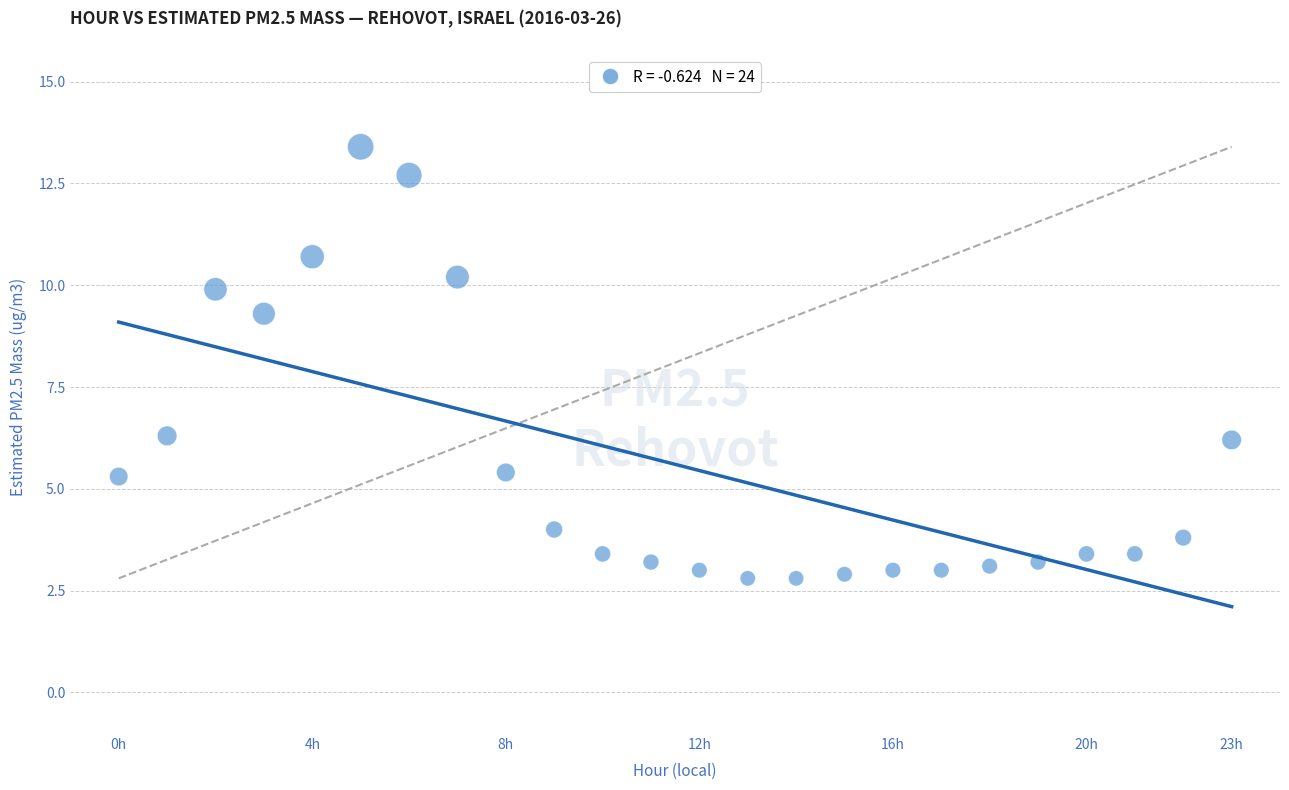

What Y value in the scatter plot is closest to 8?

9.3